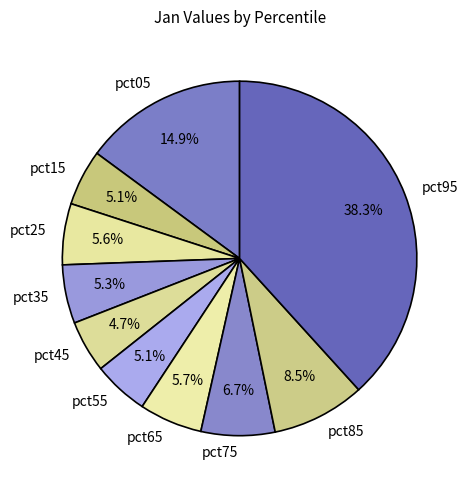

The pct55 slice represents 5% of the pie. True or false?

True